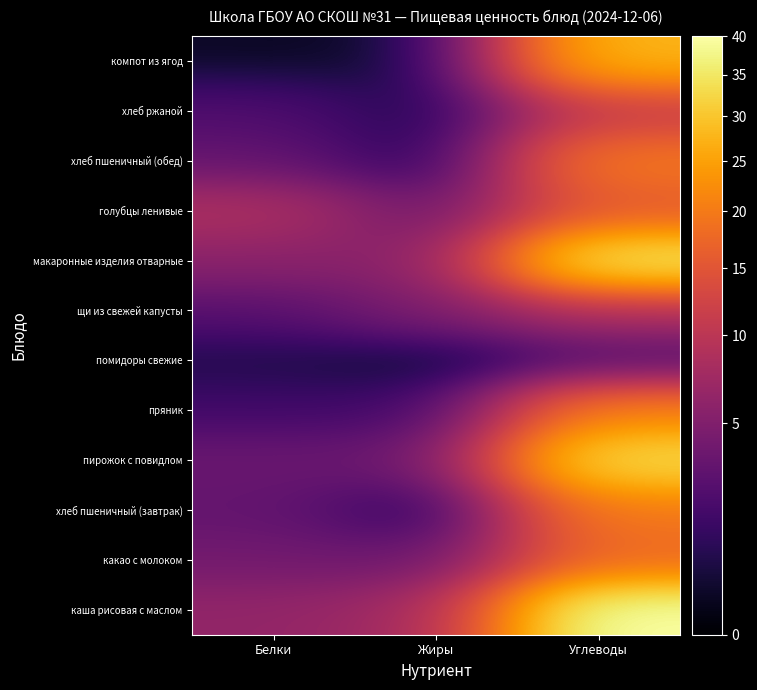

Which category has the highest value across all series?

Углеводы